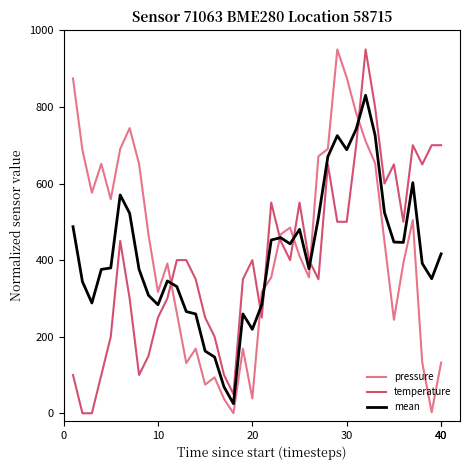

After their last crossing, which series has the higher values: mean or temperature?

temperature